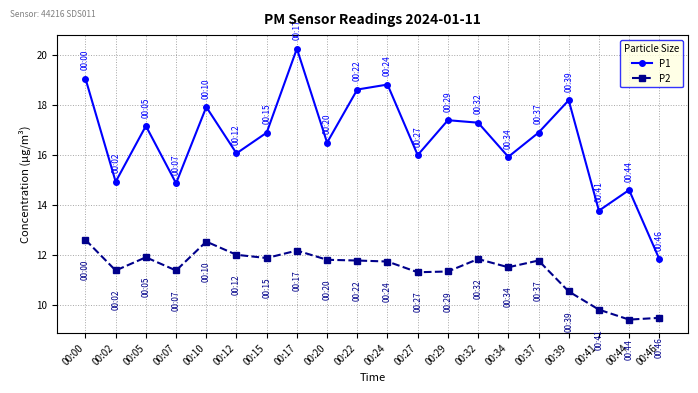

Is it true that P1 equals 7.3 at 00:39?

False